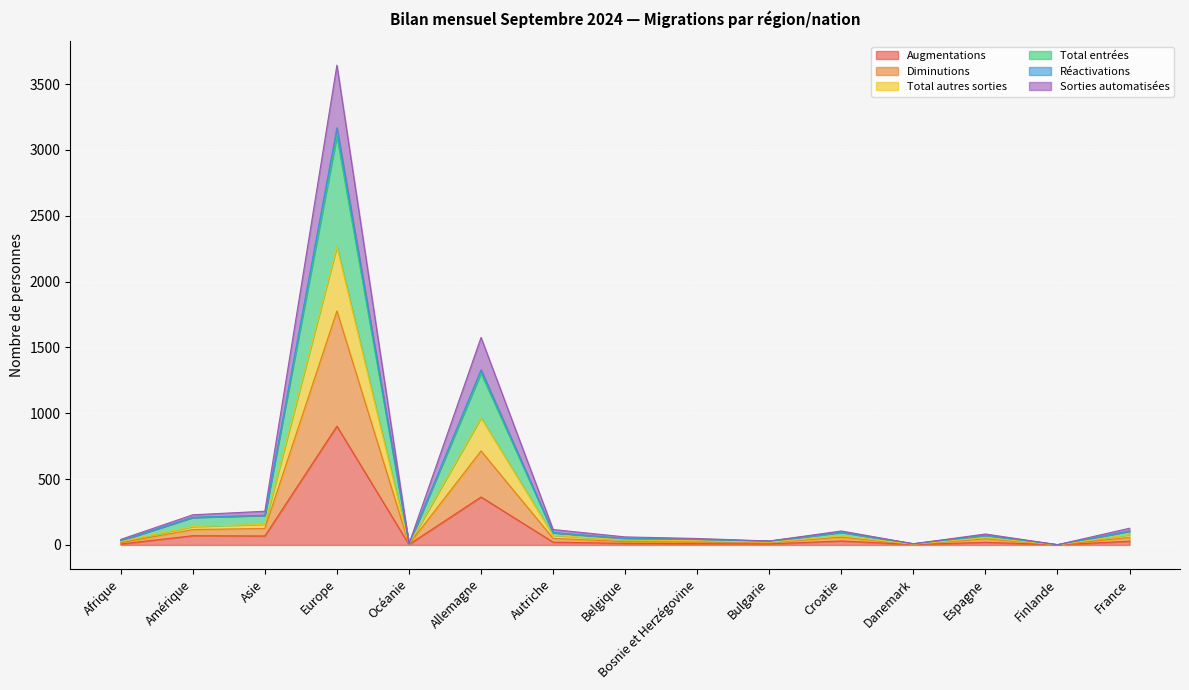

In Réactivations, how many points are lower than both neighbors (excluding endpoints)?

4